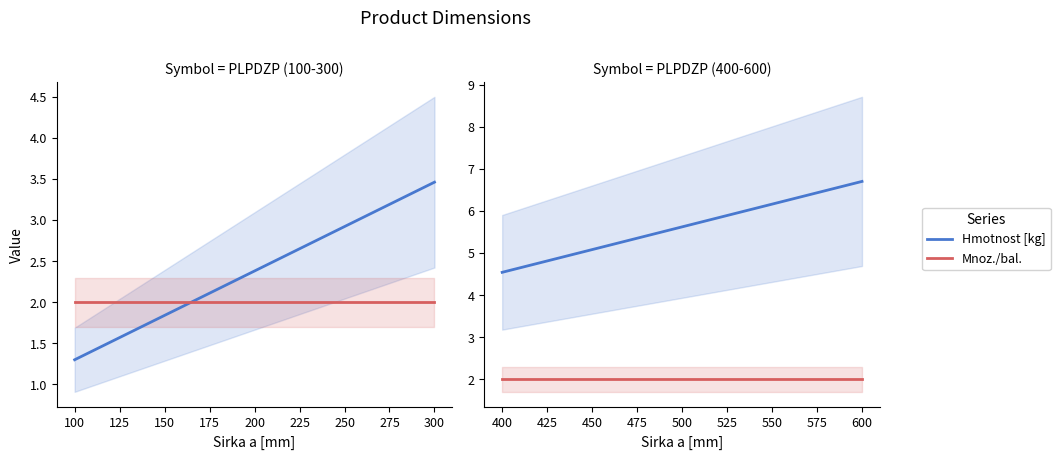

Which series has the largest range (max minus min)?

Hmotnost [kg]